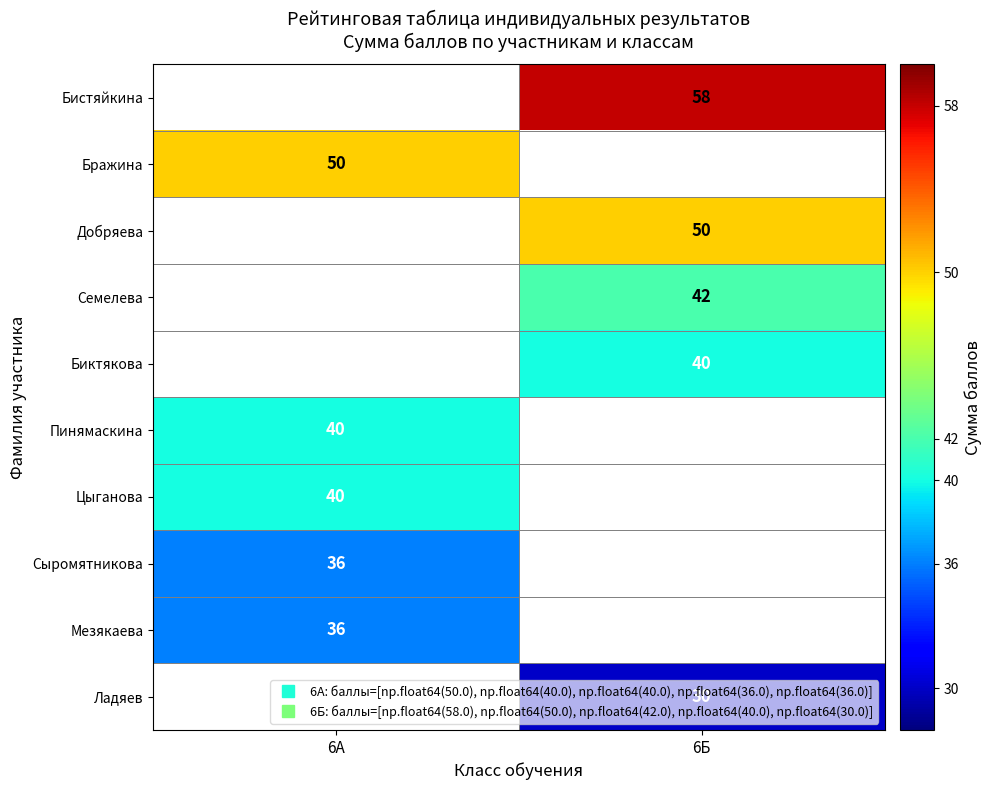

At which label is Бражина closest to 50?

6А